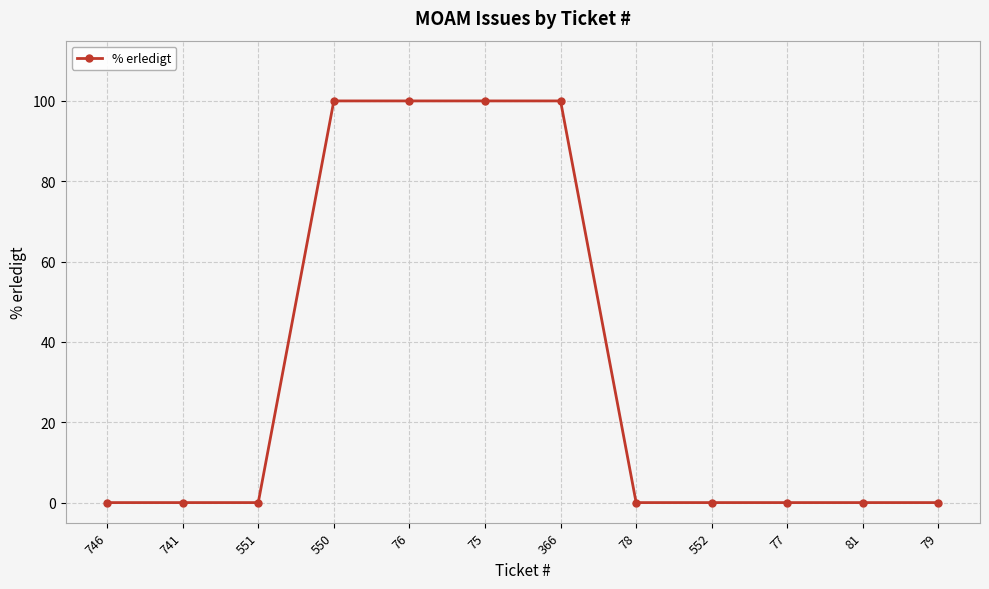

What is the difference between the values at 75 and 78?

100